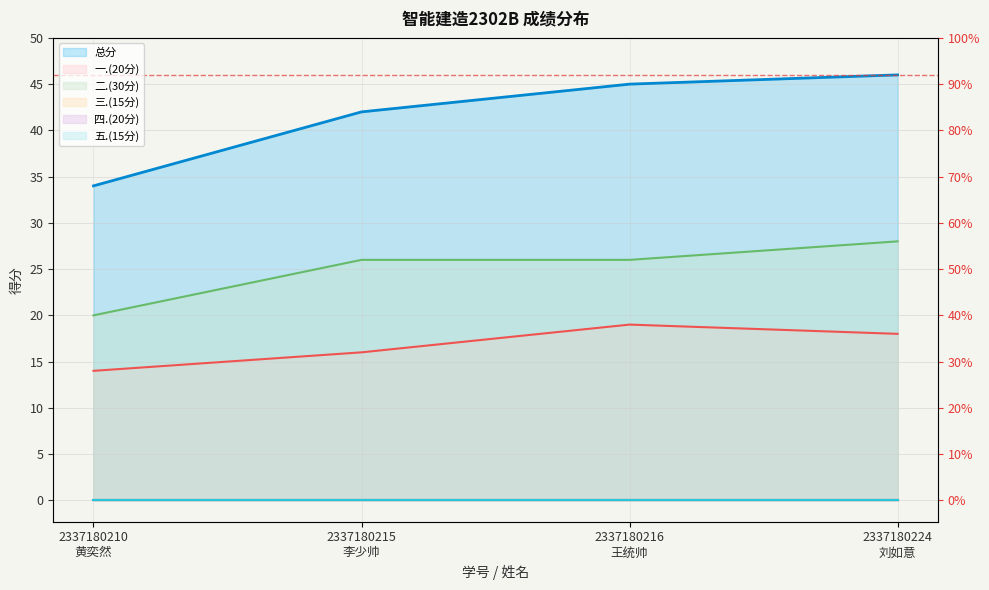

Which series has the widest spread of values?

总分